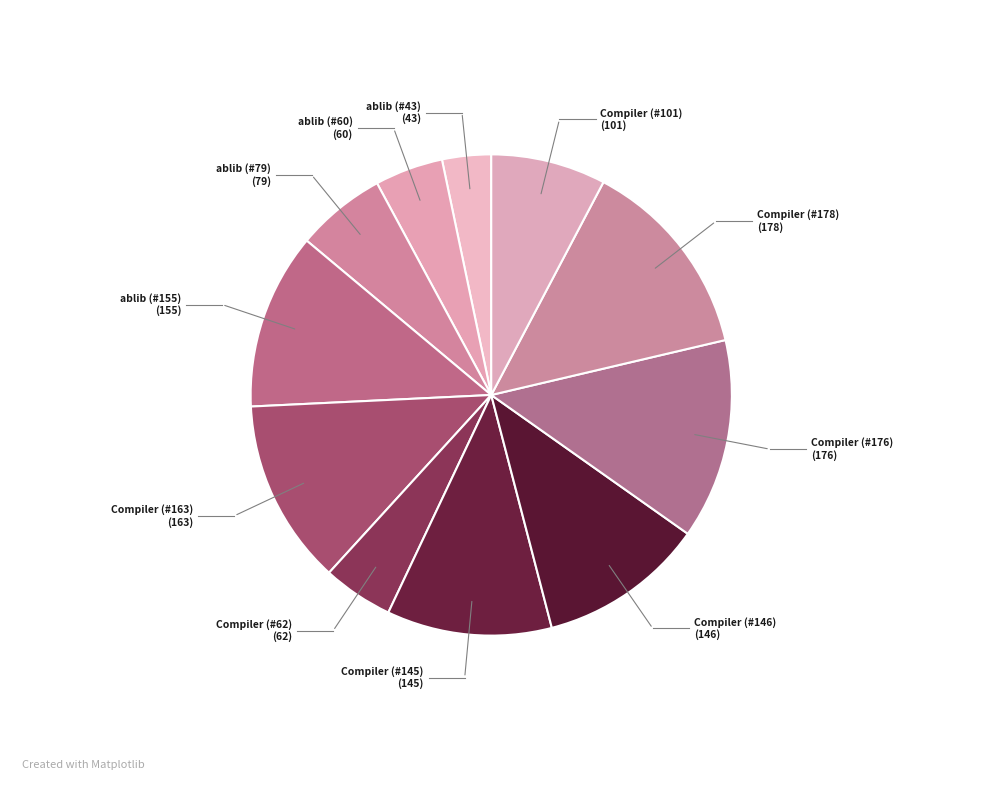

How many segments does this pie chart have?

11